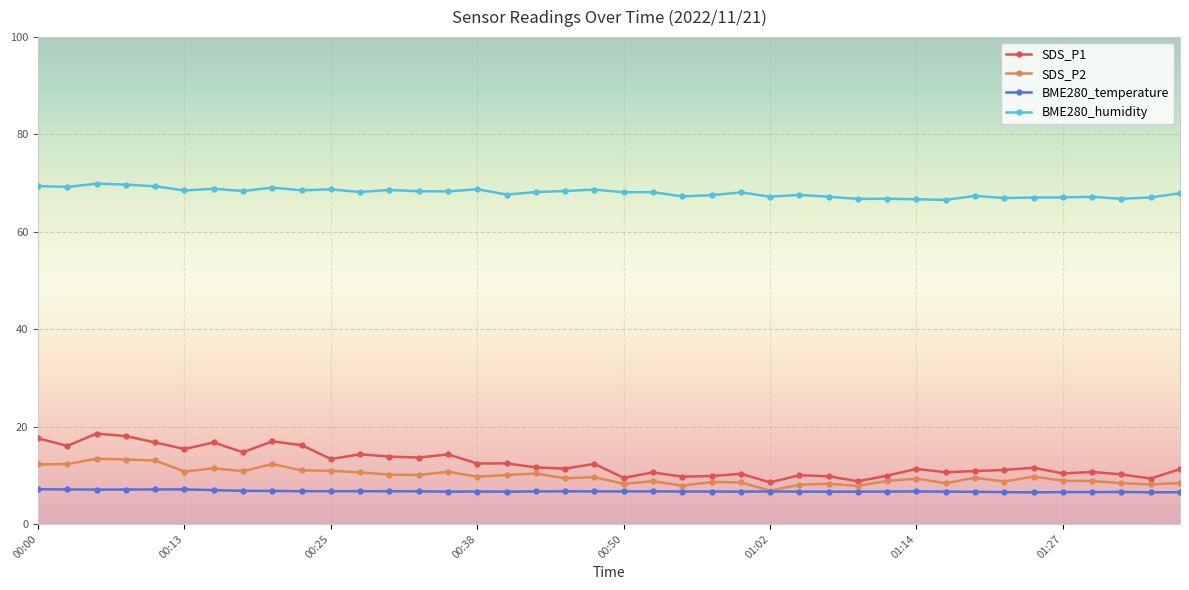

What is the average value of the BME280_temperature series?

6.7